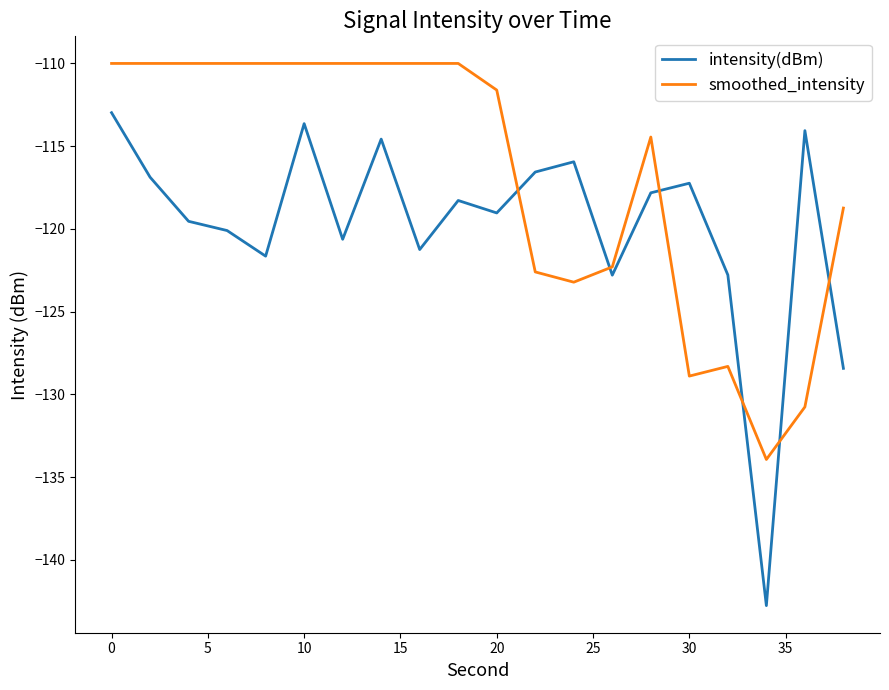

How many lines are shown in the chart?

2